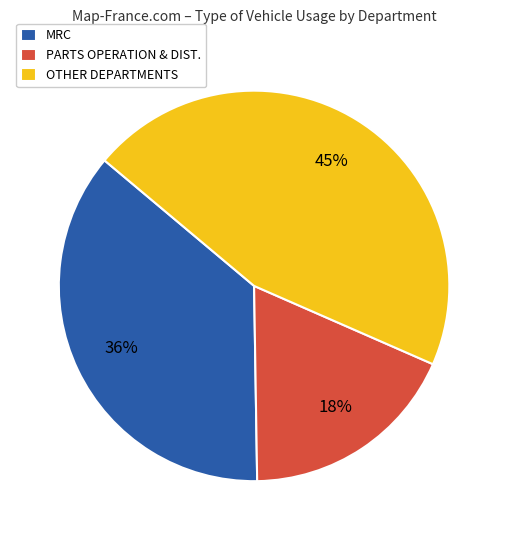

Between PARTS OPERATION & DIST. and OTHER DEPARTMENTS, which is larger?

OTHER DEPARTMENTS